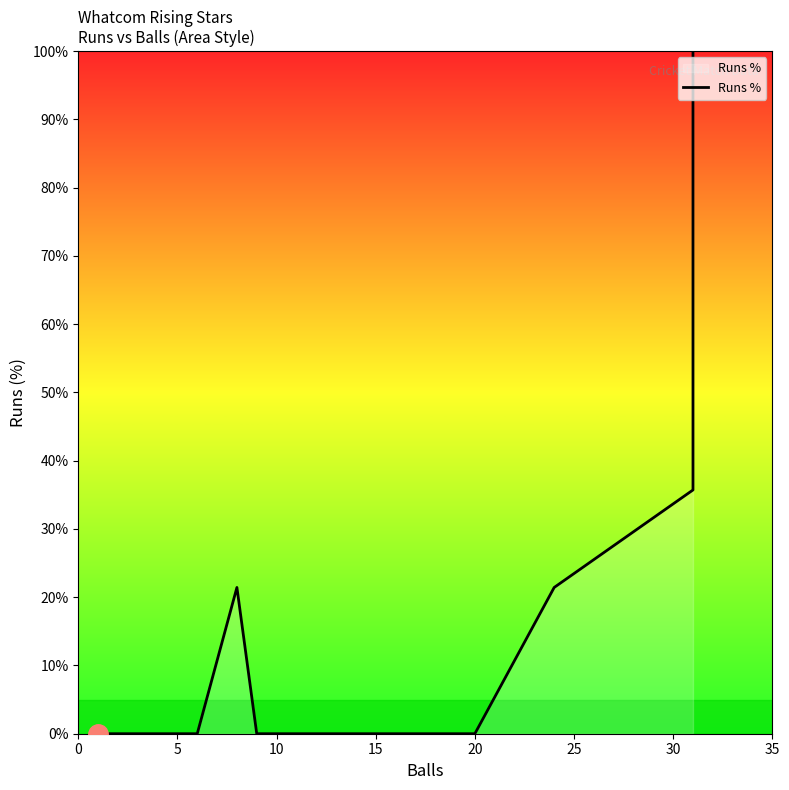

Is it true that the value at 20 is -63.8?

False